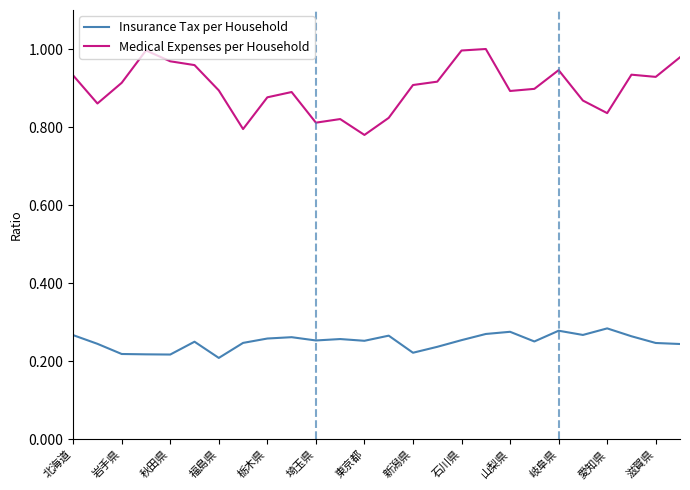

True or false: Insurance Tax per Household and Medical Expenses per Household intersect in this chart.

False